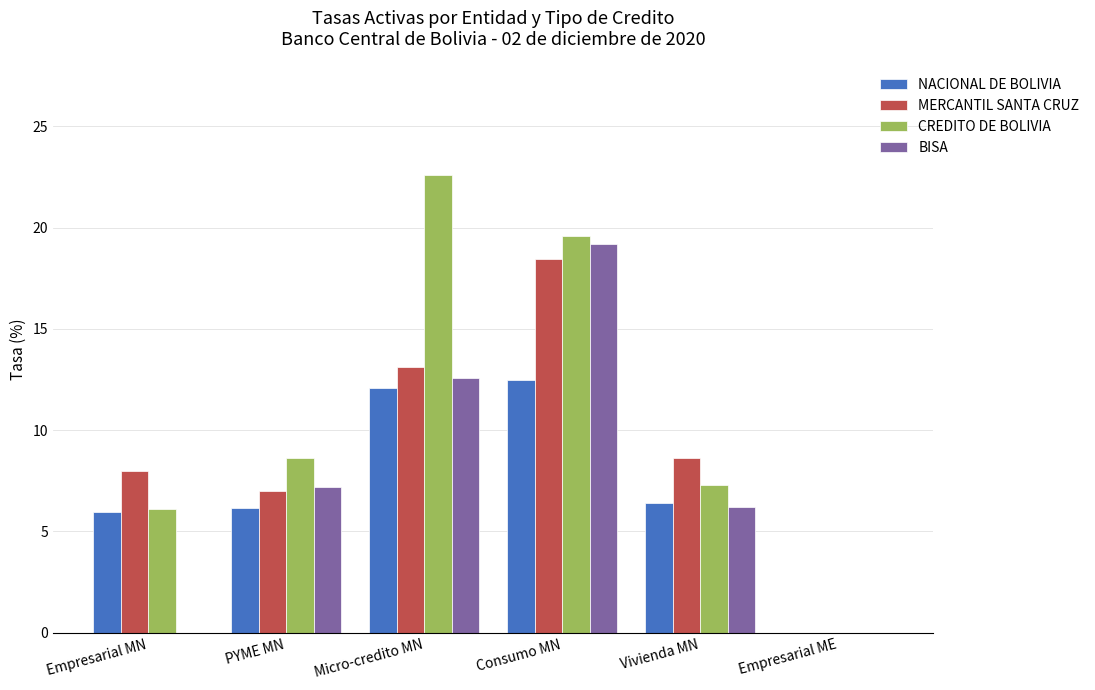

Which series has the largest total across all categories?

CREDITO DE BOLIVIA